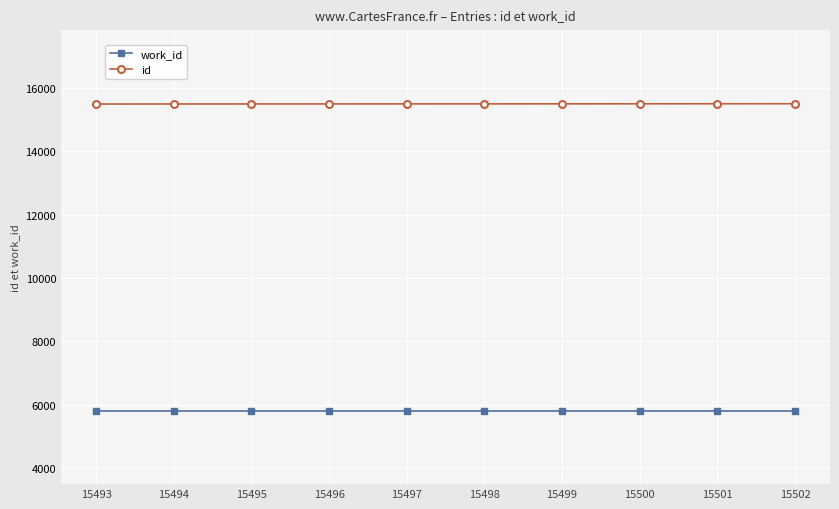

What is the sum of all id values?

154975